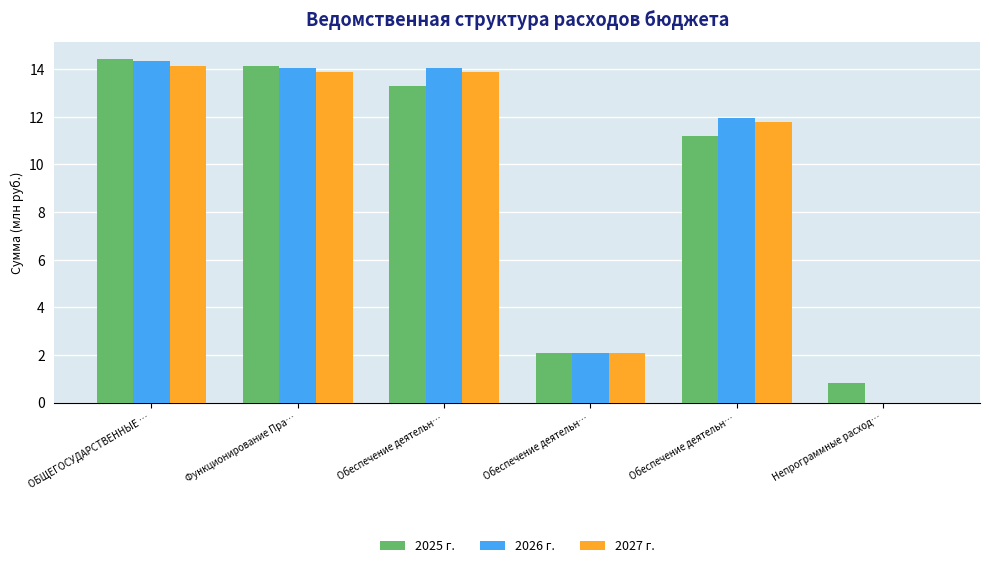

List the series in order of their overall mean, lowest first.

2027 г., 2025 г., 2026 г.